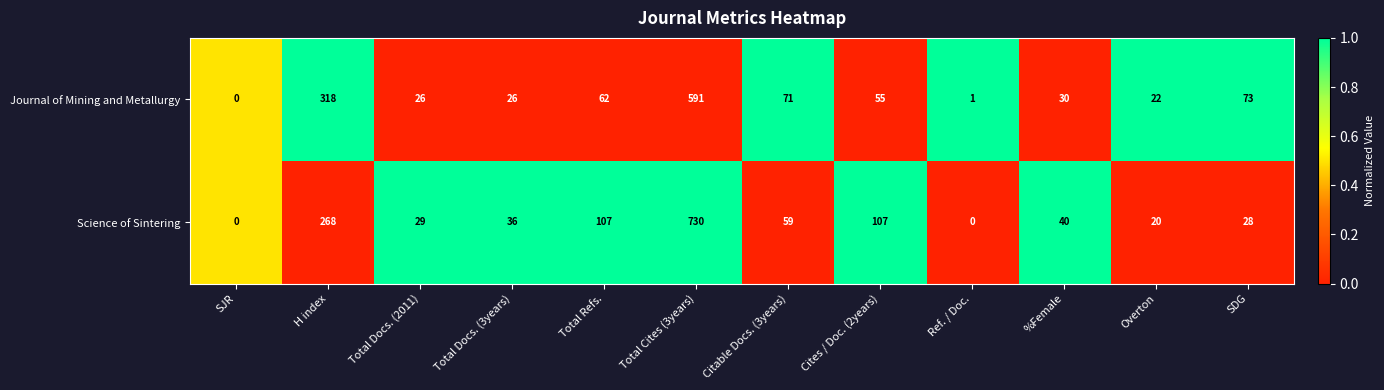

The value of Journal of Mining and Metallurgy at Citable Docs. (3years) is 71. True or false?

True